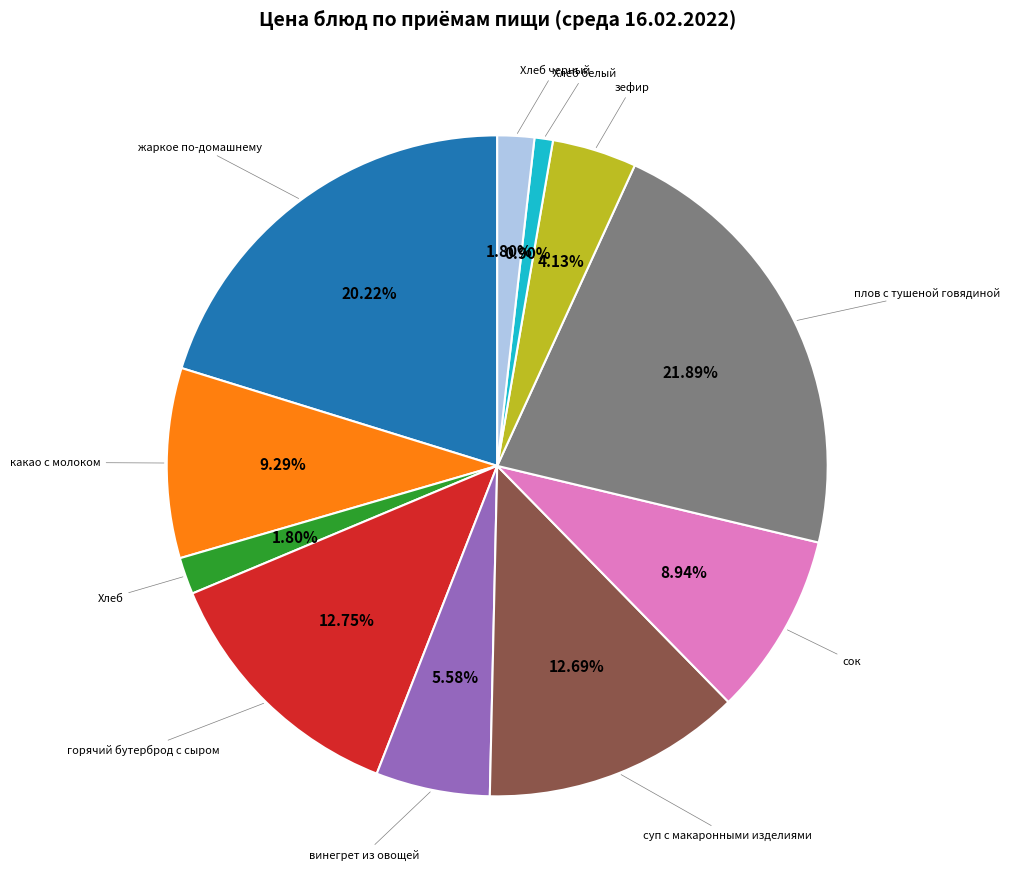

Count the number of slices in the pie.

11